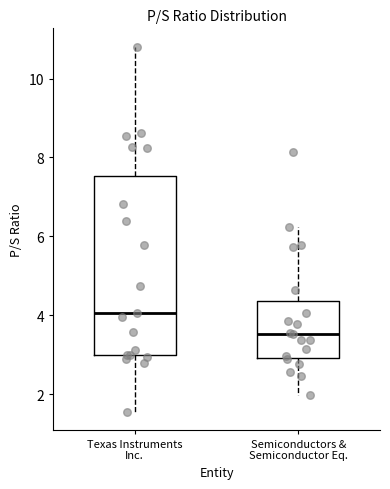

Which box is the tallest, from its lower edge to its upper edge?

Texas Instruments Inc.